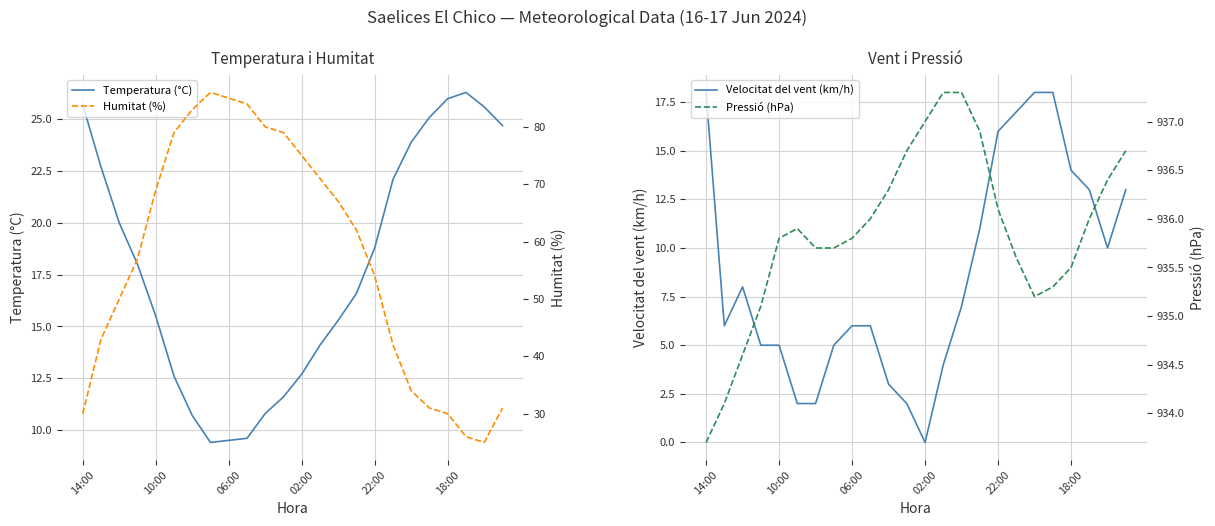

Is it true that Temperatura (°C) equals 12.7 at 06:00?

False